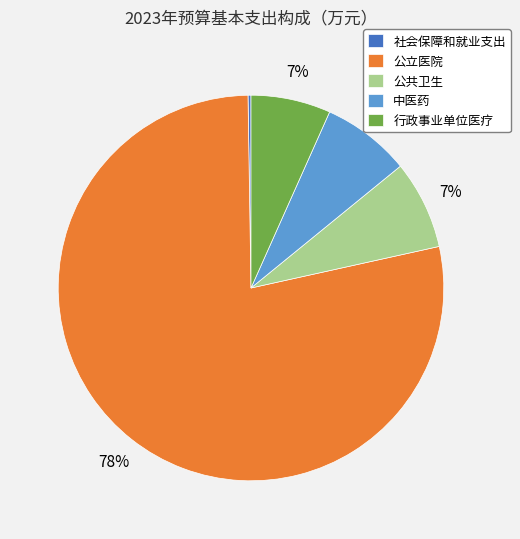

Combined, do 行政事业单位医疗 and 公共卫生 account for over 50%?

No